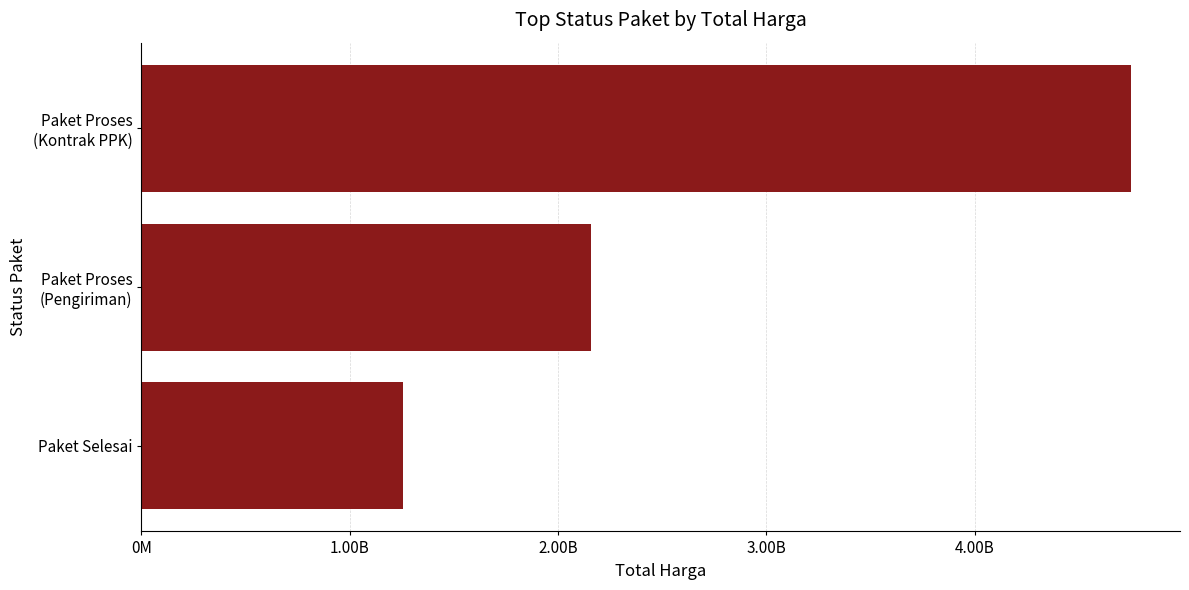

List the labels in order of value, smallest first.

Paket Selesai, Paket Proses
(Pengiriman), Paket Proses
(Kontrak PPK)